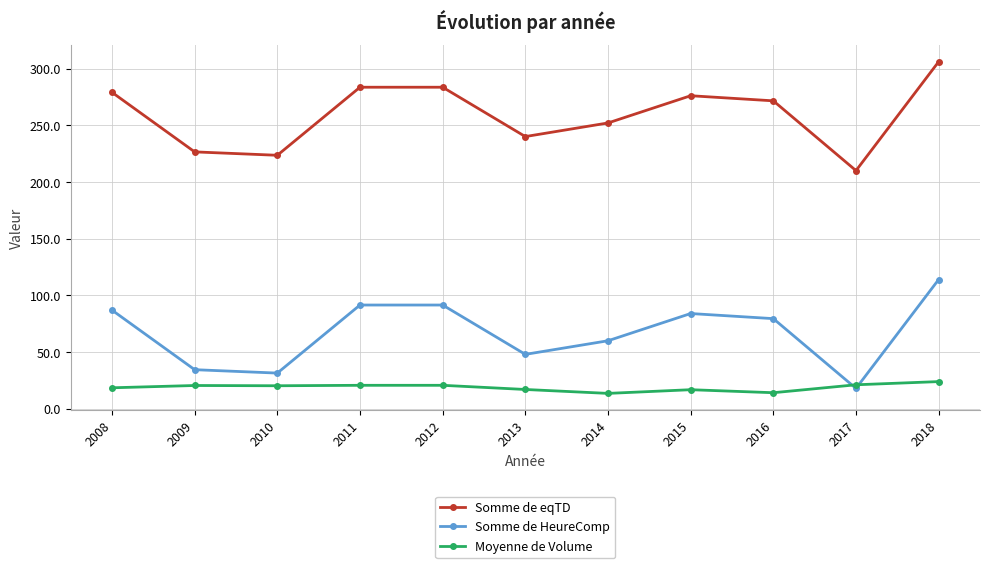

Where do Somme de HeureComp and Moyenne de Volume first cross each other?

2016 and 2017